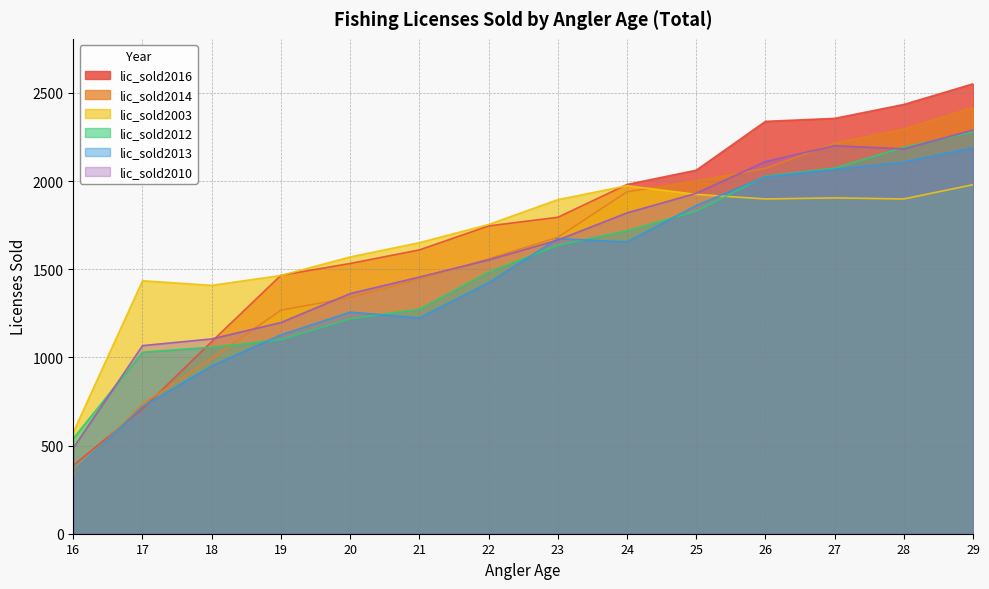

Which category has the lowest value across all series?

16